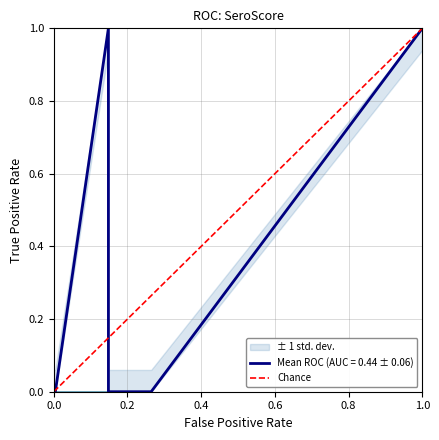

What is the greatest value displayed?

1